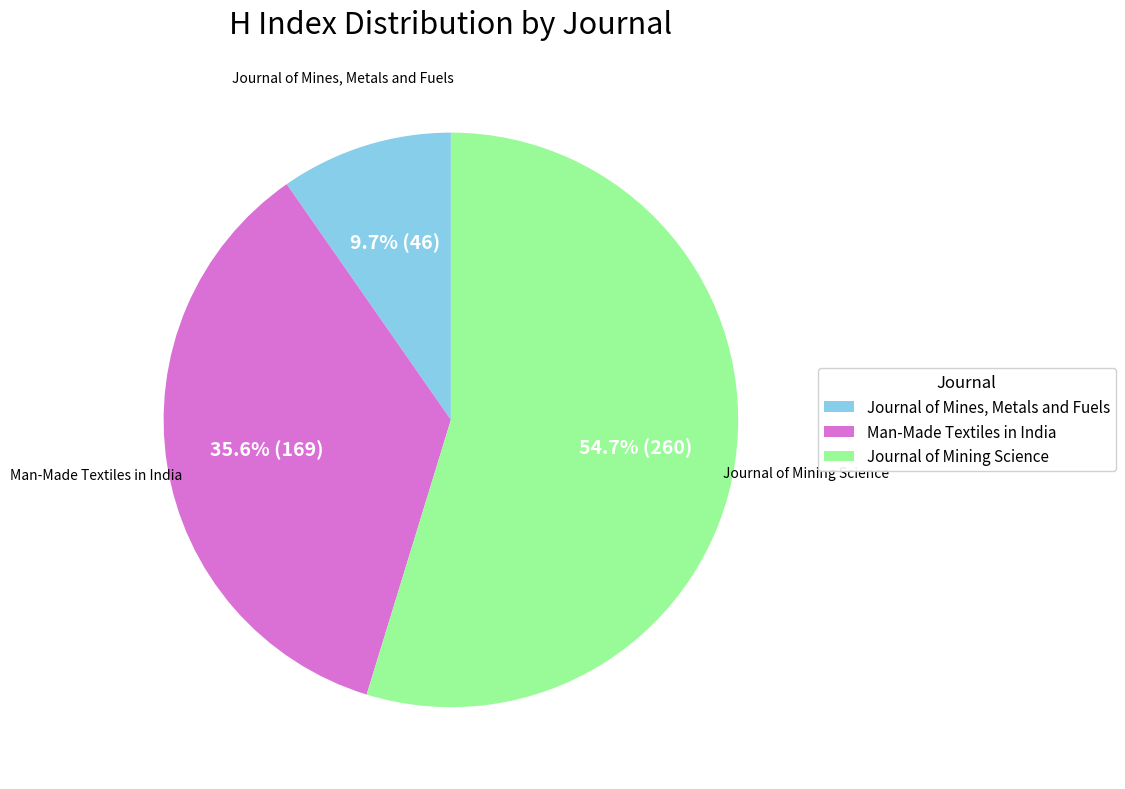

Between Journal of Mines, Metals and Fuels and Man-Made Textiles in India, which is larger?

Man-Made Textiles in India